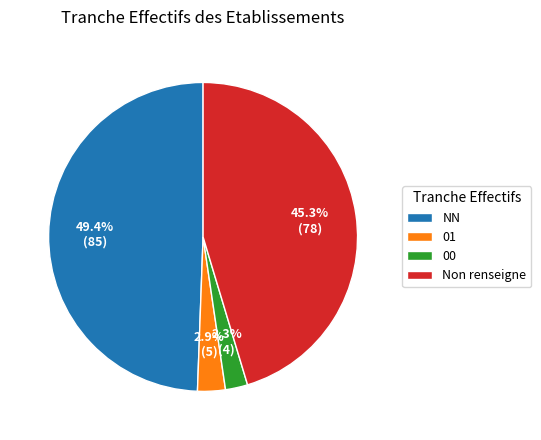

What percentage is the NN slice, to the nearest percent?

49%